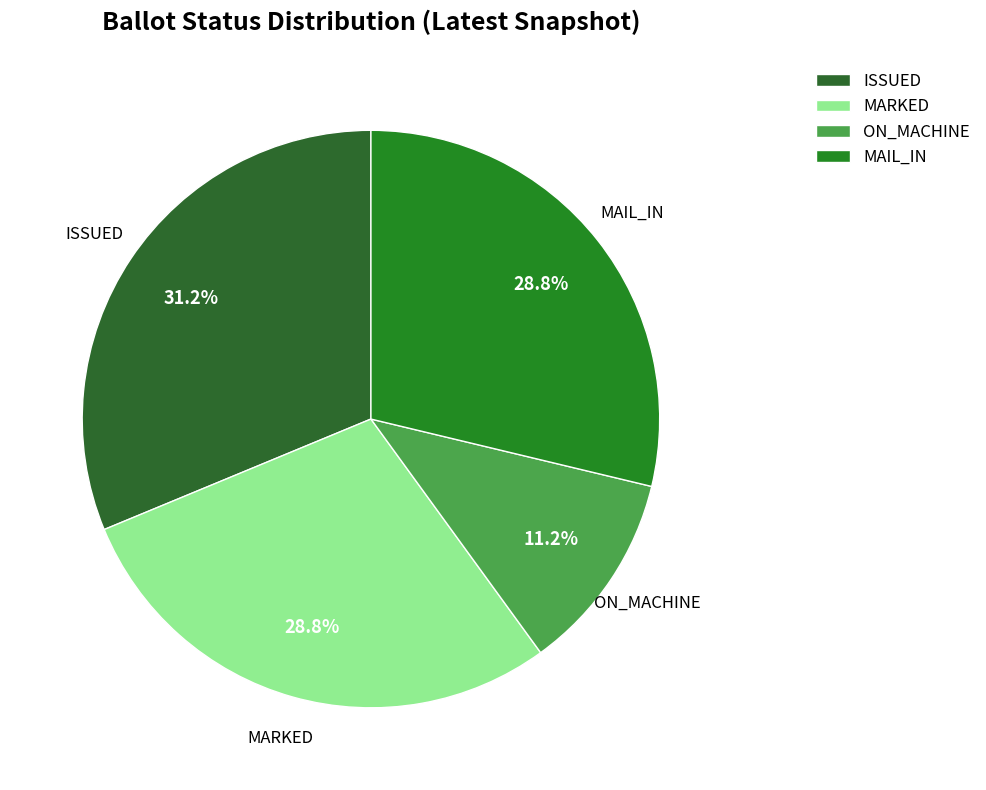

Combined, do ISSUED and MARKED account for over 50%?

Yes